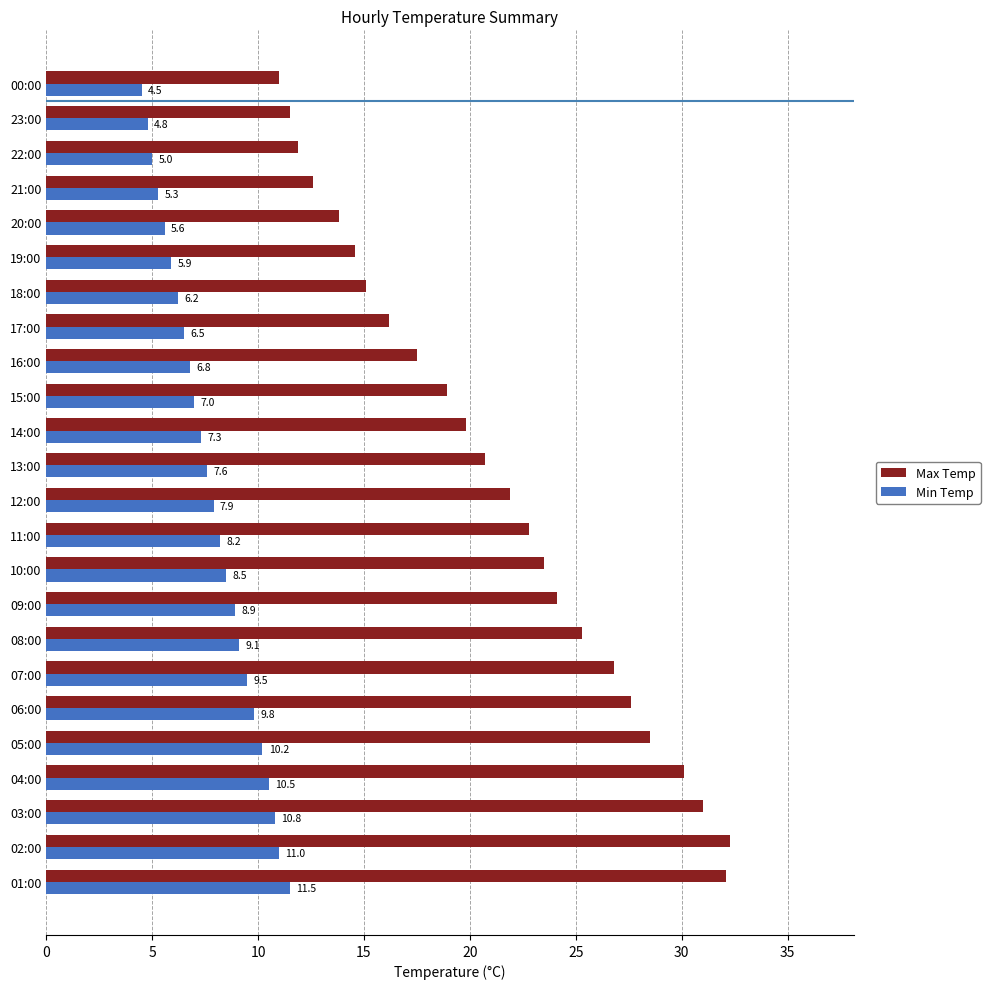

List the labels in order of Max Temp value, smallest first.

00:00, 23:00, 22:00, 21:00, 20:00, 19:00, 18:00, 17:00, 16:00, 15:00, 14:00, 13:00, 12:00, 11:00, 10:00, 09:00, 08:00, 07:00, 06:00, 05:00, 04:00, 03:00, 01:00, 02:00